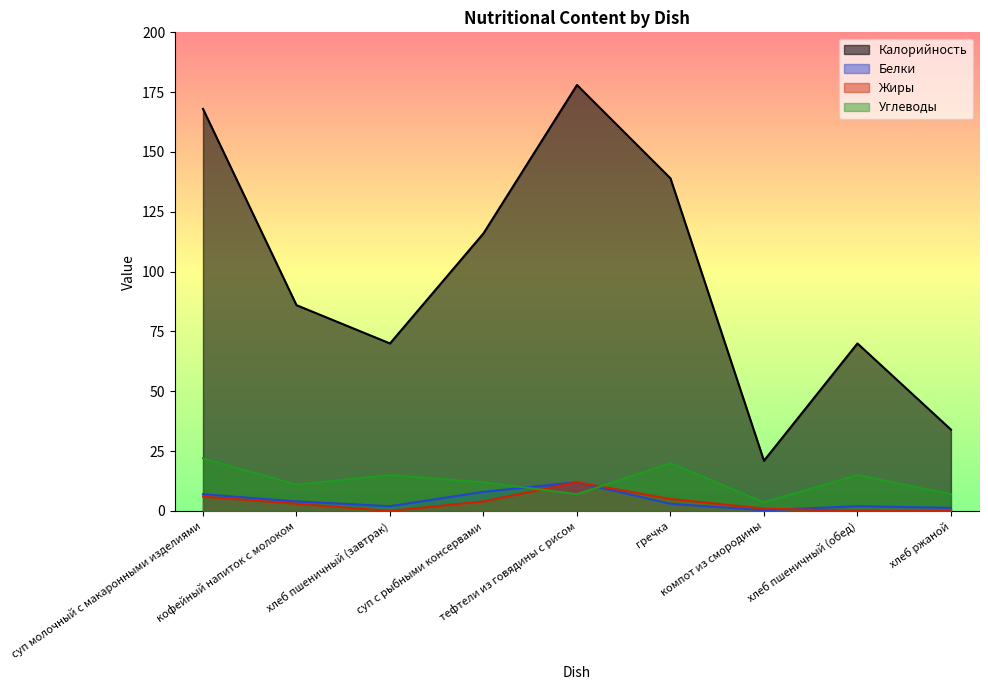

Between хлеб пшеничный (завтрак) and суп с рыбными консервами, which is larger?

суп с рыбными консервами